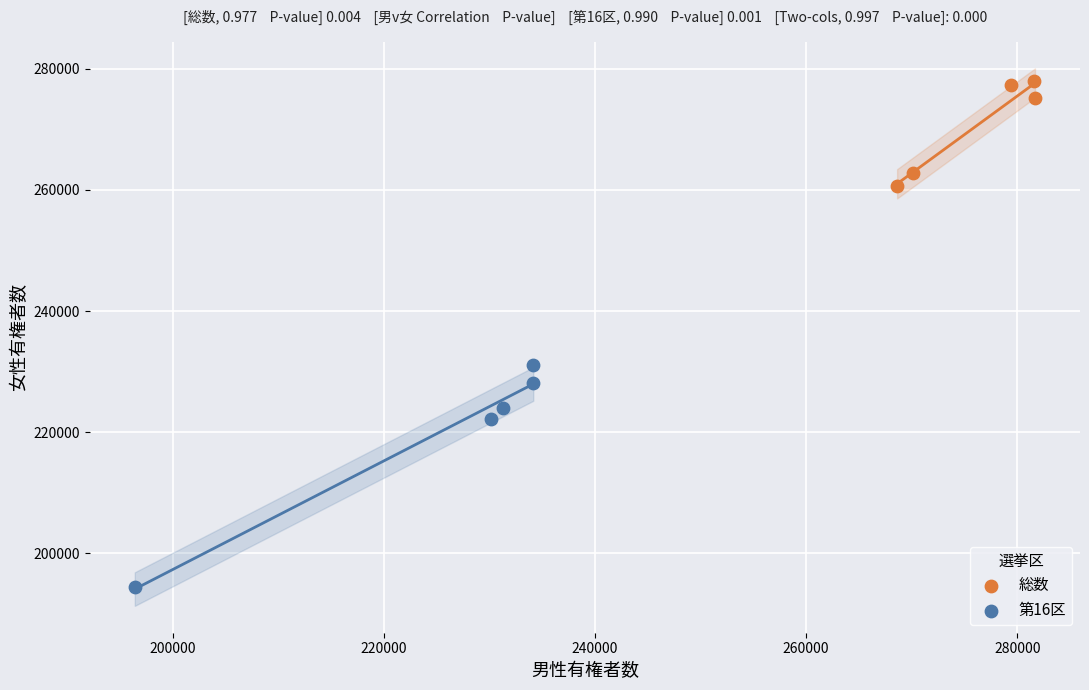

Which series contains the lowest Y value?

第16区